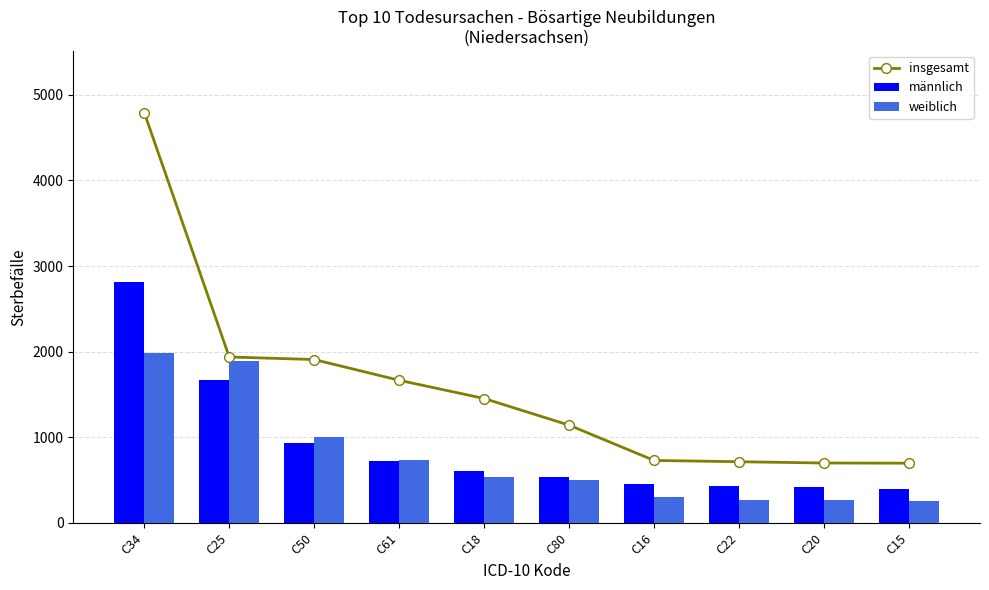

Reading right to left, transcribe all the data shown in this chart.

insgesamt: 698	700	715	730	1142	1453	1666	1908	1938	4792
männlich: 392	421	432	458	535	607	719	933	1666	2809
weiblich: 257	264	268	309	507	535	734	1005	1890	1983